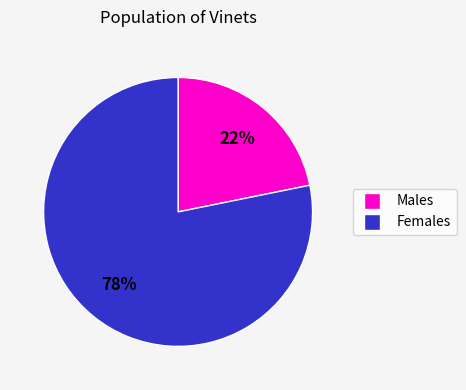

To the nearest percent, what is the difference between the largest and smallest slice percentages?

56%